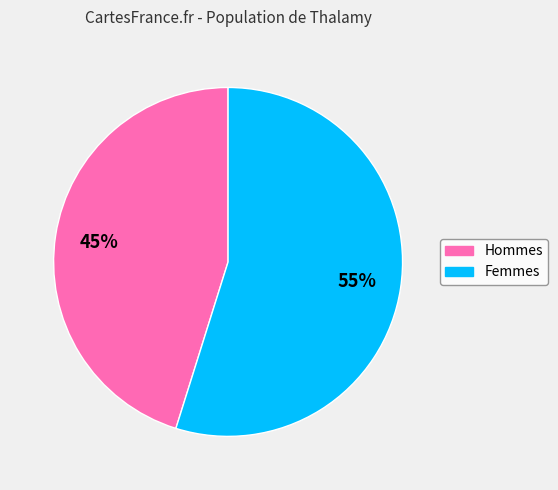

To the nearest percent, what portion does Femmes represent?

55%